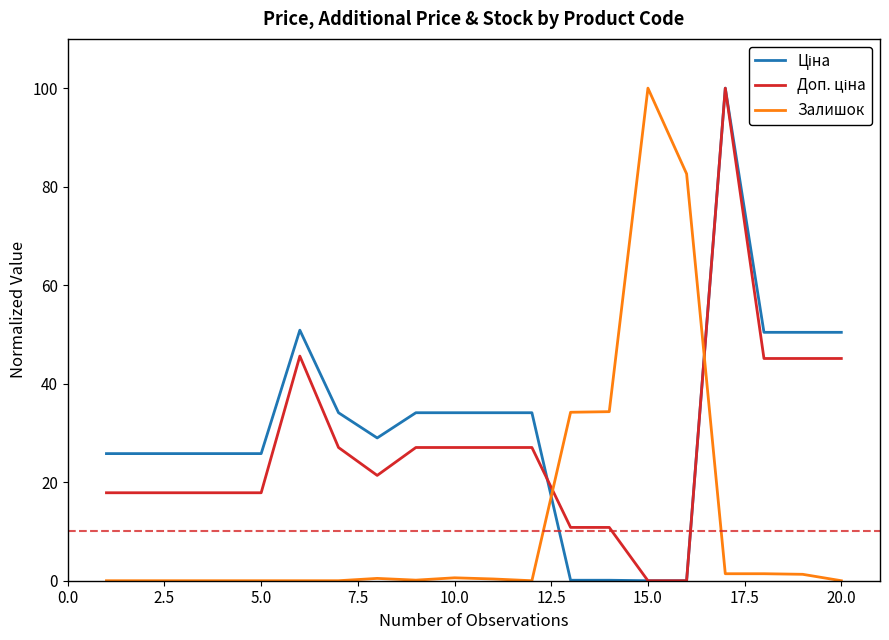

What is the greatest value displayed?

100.0